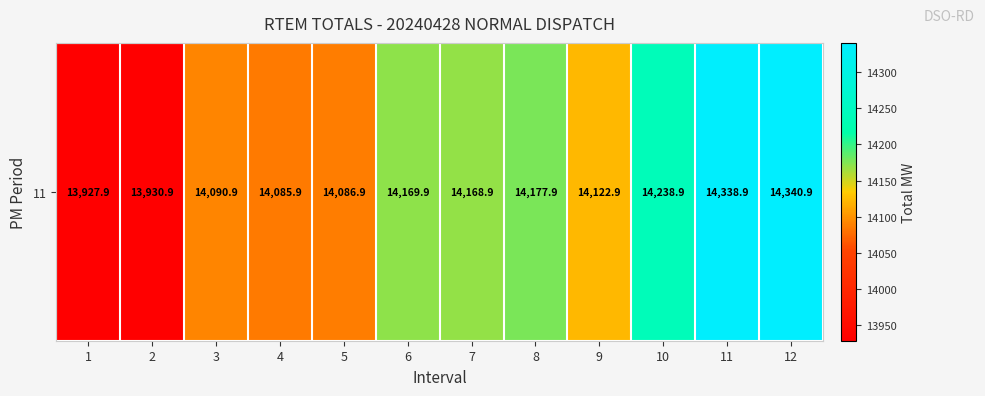

What is the ratio of the value at 10 to the value at 9?

1.0